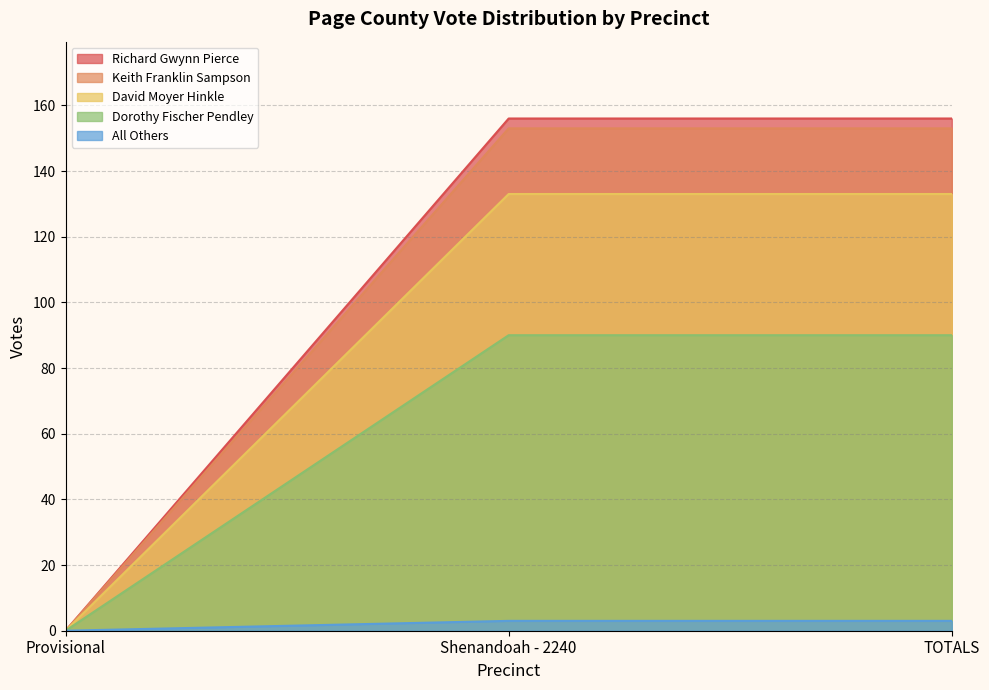

What is the sum of the Keith Franklin Sampson values at Shenandoah - 2240 and TOTALS?

306